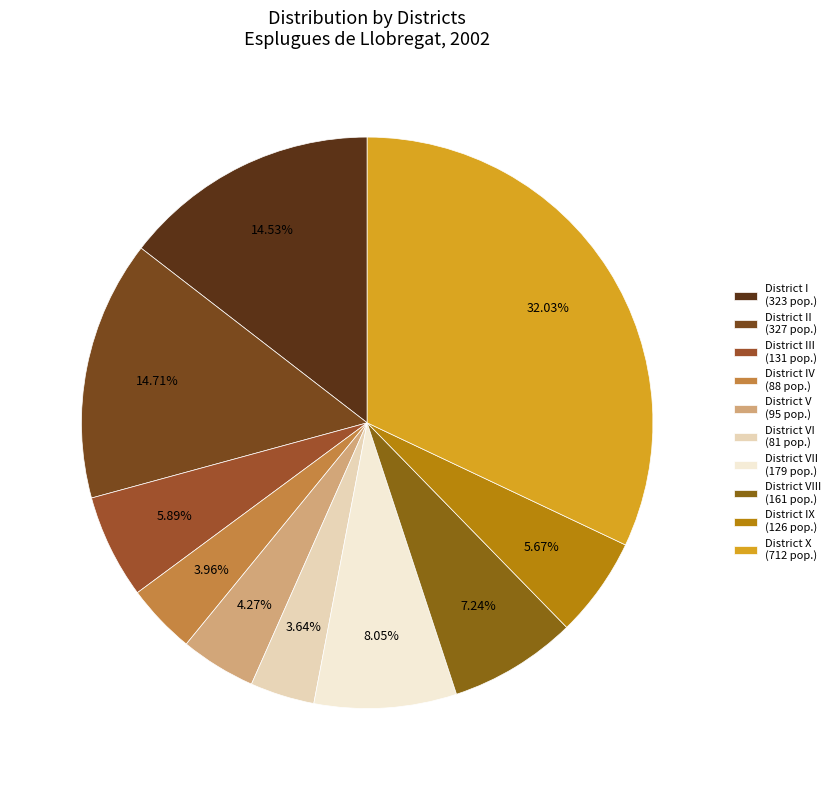

Which category has the biggest portion of the pie?

District X (712 pop.)